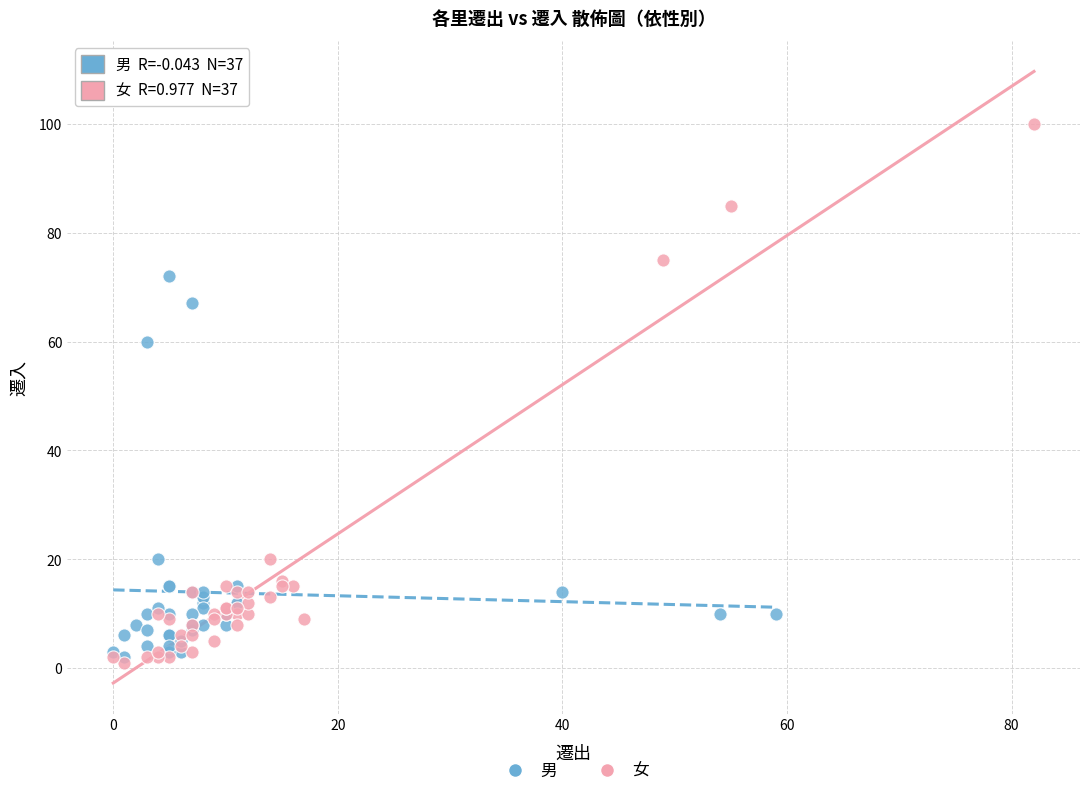

Which series has the widest spread of Y values?

女